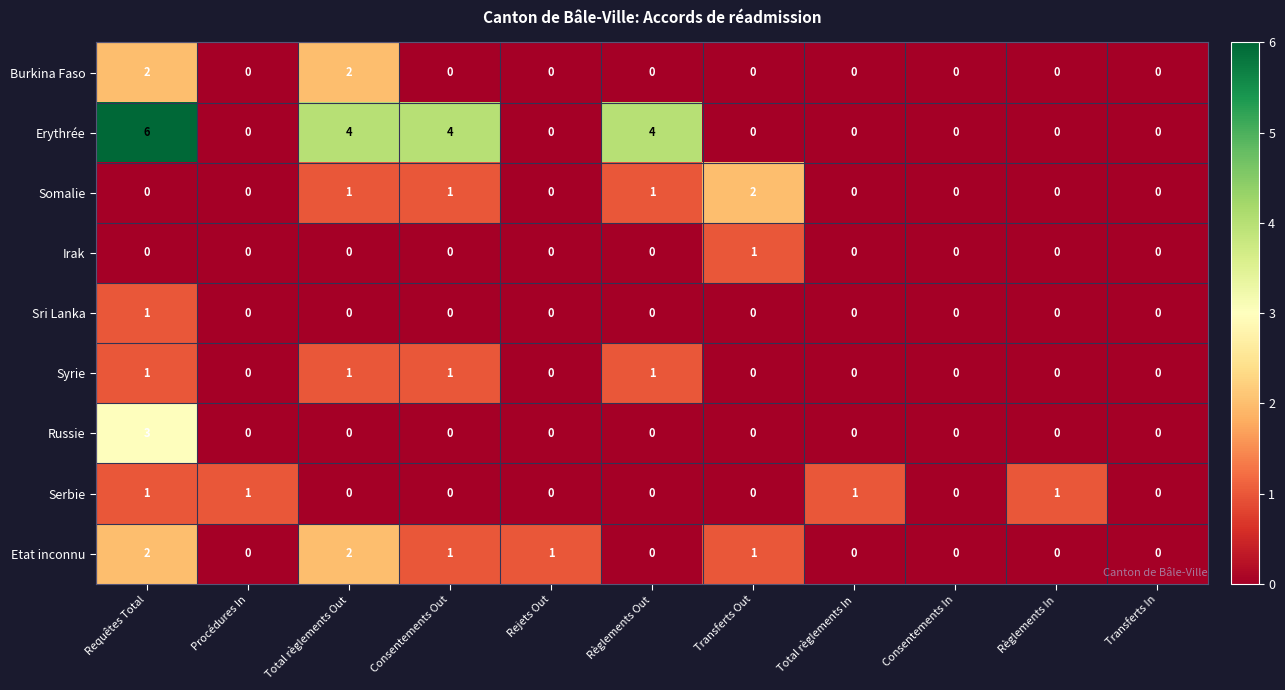

What is the spread (max minus min) of values at Requêtes Total?

6